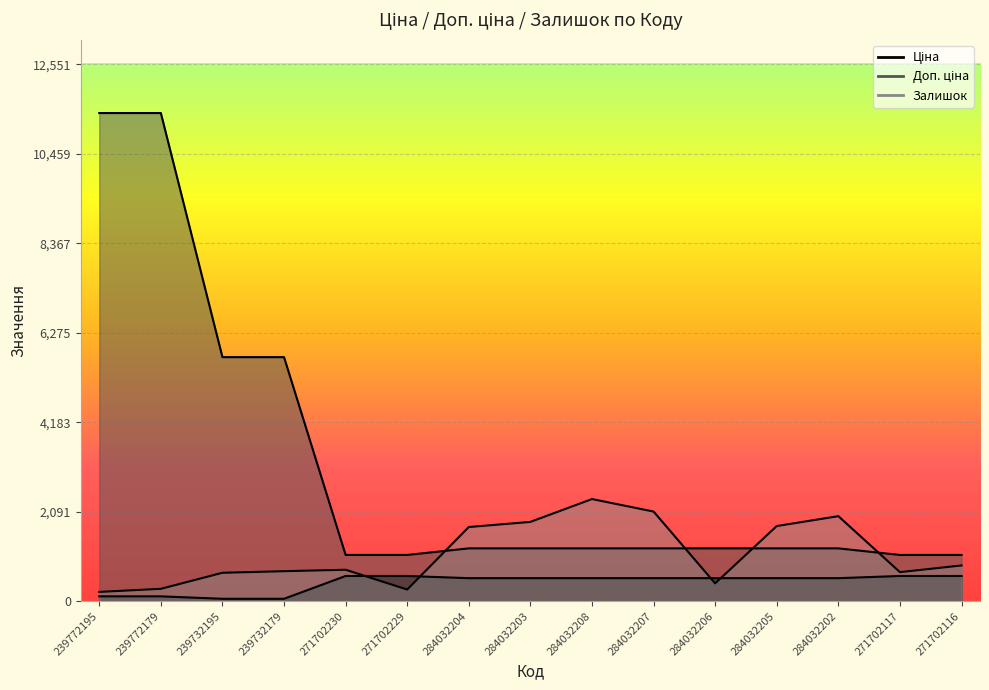

Rank the categories by Доп. ціна value from lowest to highest.

271702230, 271702229, 271702117, 271702116, 284032204, 284032203, 284032208, 284032207, 284032206, 284032205, 284032202, 239732195, 239732179, 239772195, 239772179